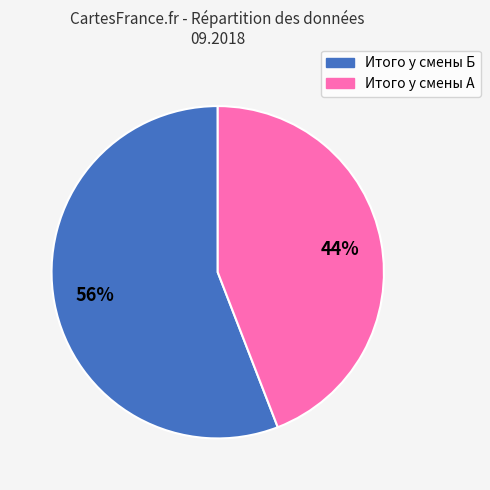

What percentage is the Итого у смены A slice, to the nearest percent?

44%